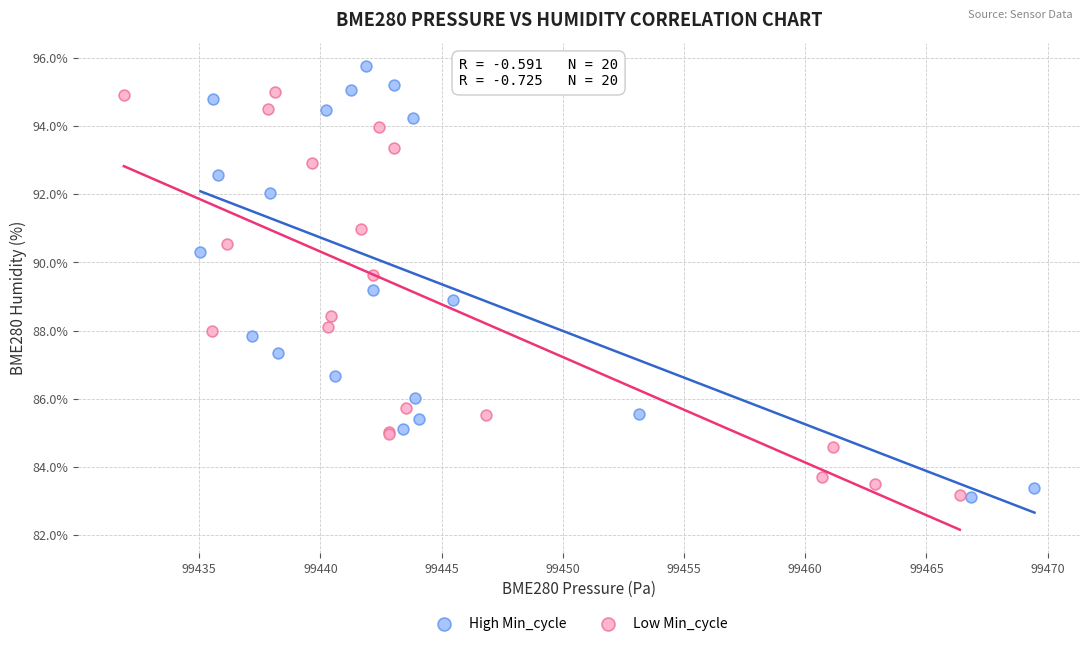

Which series contains the highest Y value?

High Min_cycle